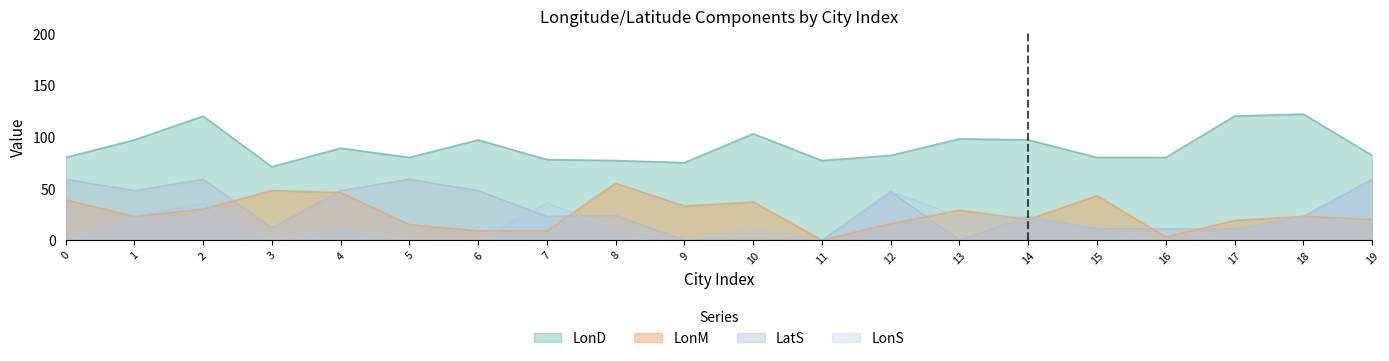

Does the chart display data point markers on the line(s)?

No